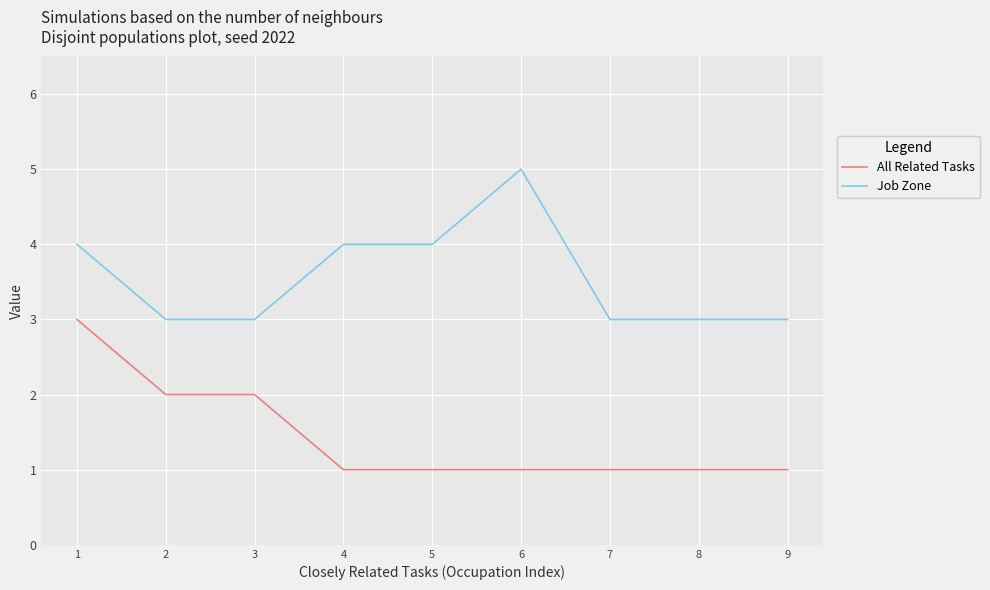

Which series changed the most between 1 and 7?

All Related Tasks